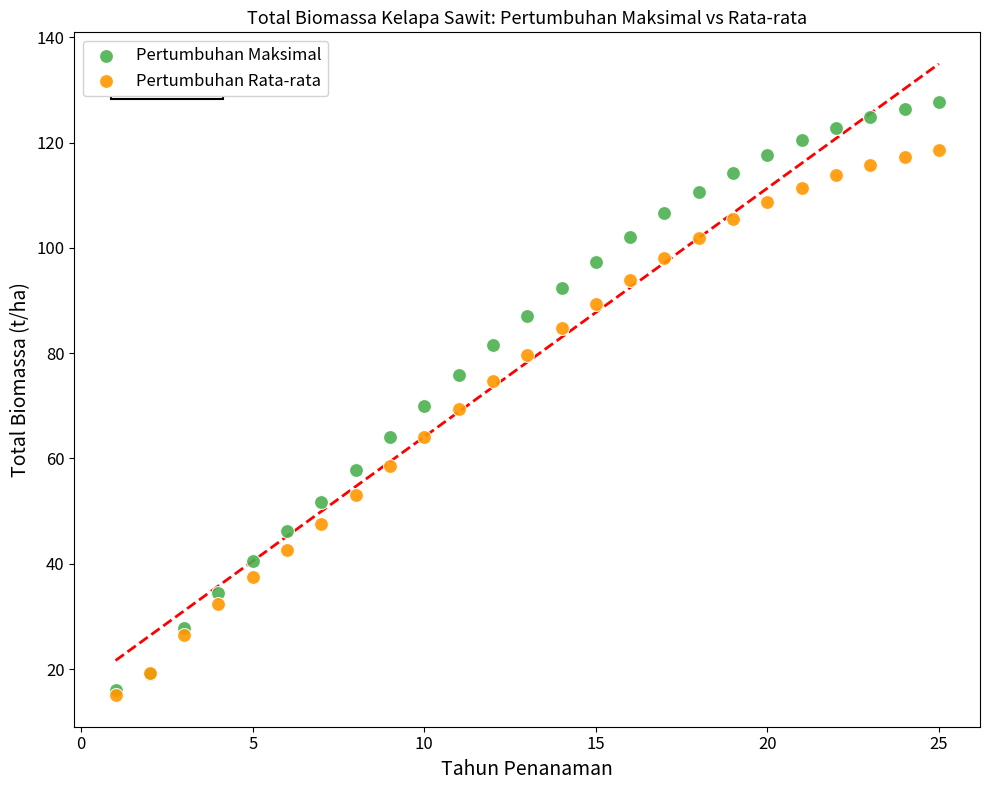

What are all the series names shown in the legend?

Pertumbuhan Maksimal, Pertumbuhan Rata-rata